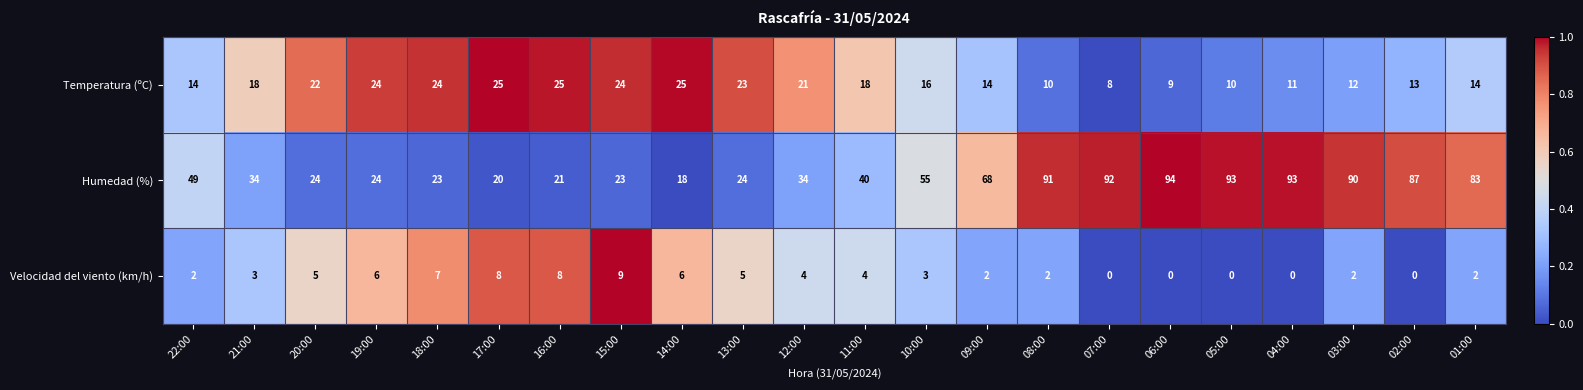

The Temperatura (ºC) series shows 23 at 02:00. True or false?

False